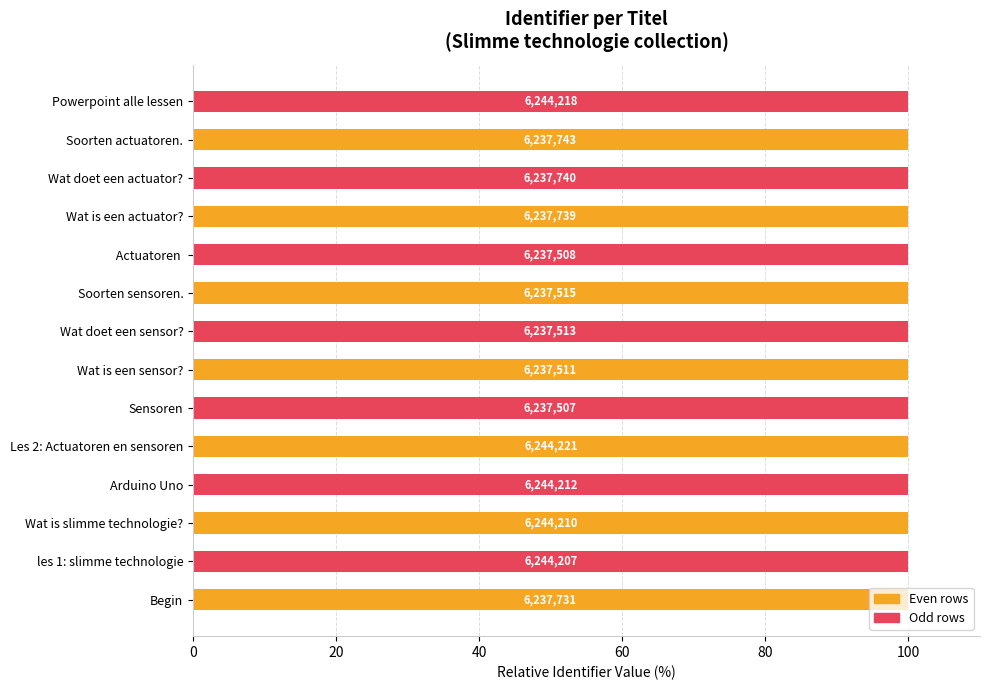

Does the chart contain any negative values?

No